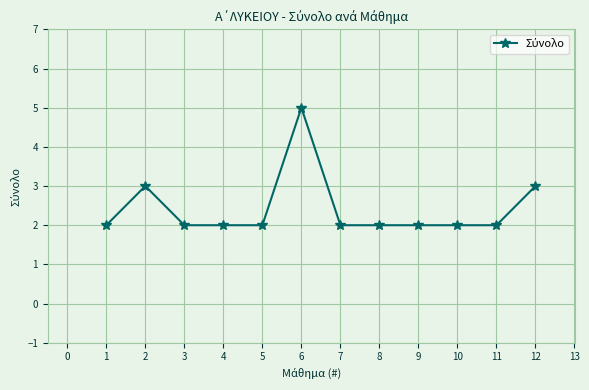

Where is the first local maximum?

2